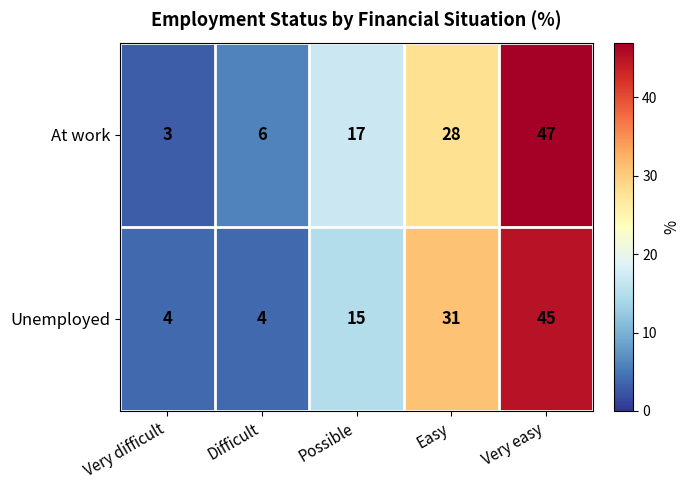

At how many categories does at least one series exceed 32?

1